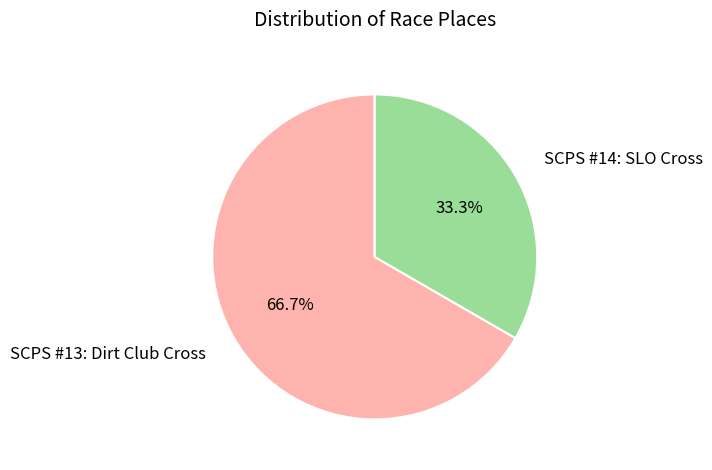

To the nearest percent, what is the difference between the SCPS #14: SLO Cross and SCPS #13: Dirt Club Cross slice percentages?

33%